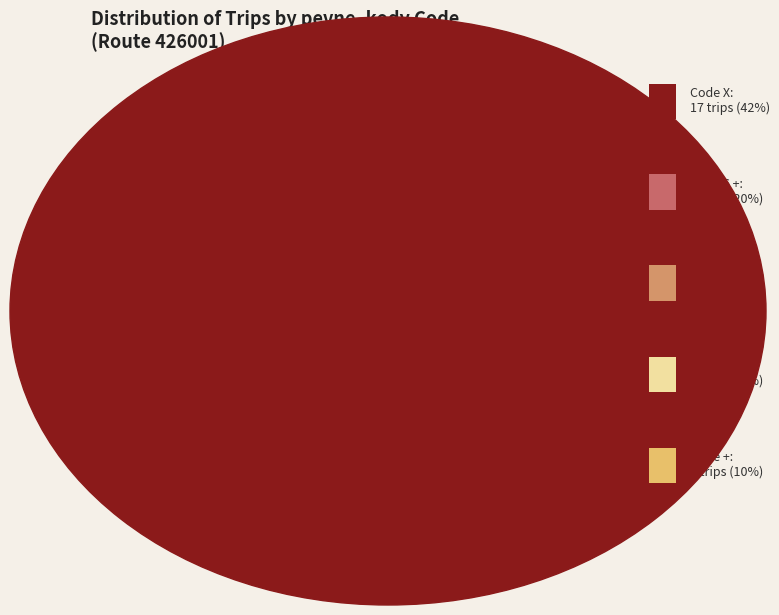

To the nearest percent, what is the difference between the 7 and X slice percentages?

25%